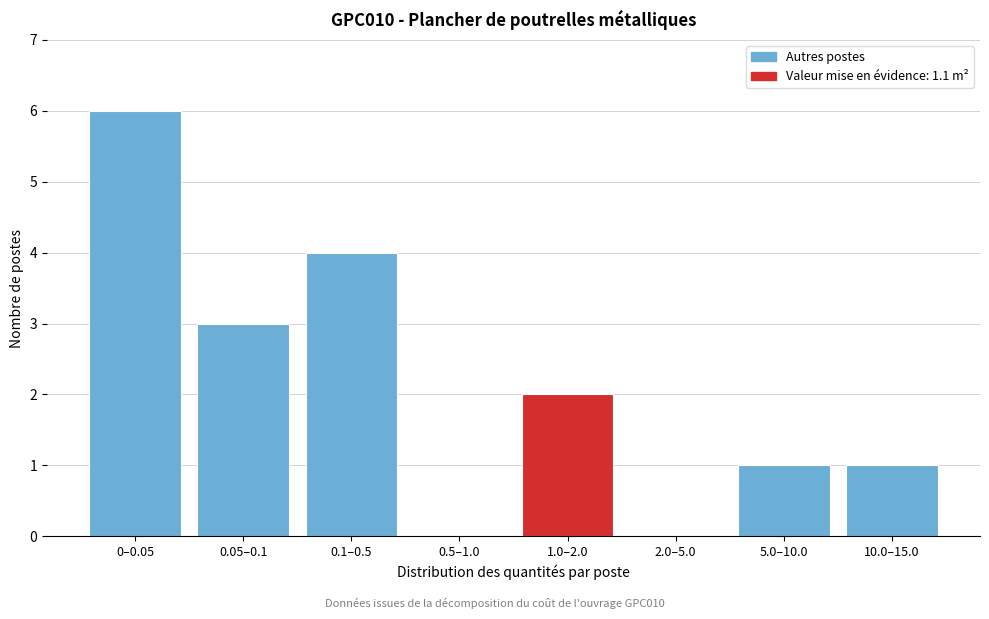

The value at 2.0–5.0 is 3. True or false?

False